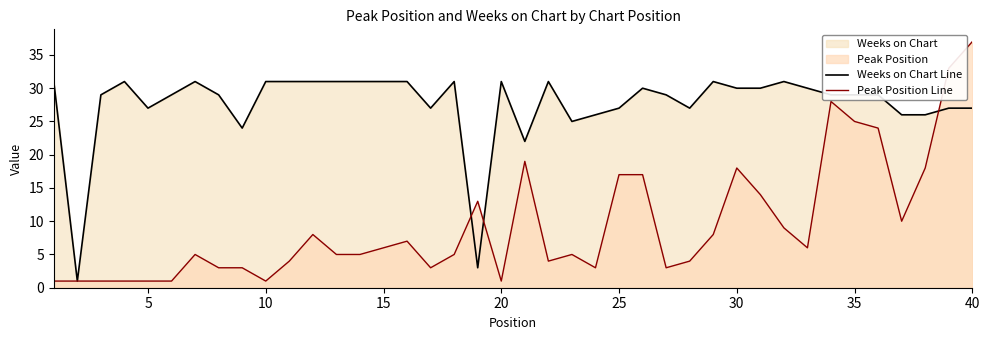

How many lines are shown in the chart?

2